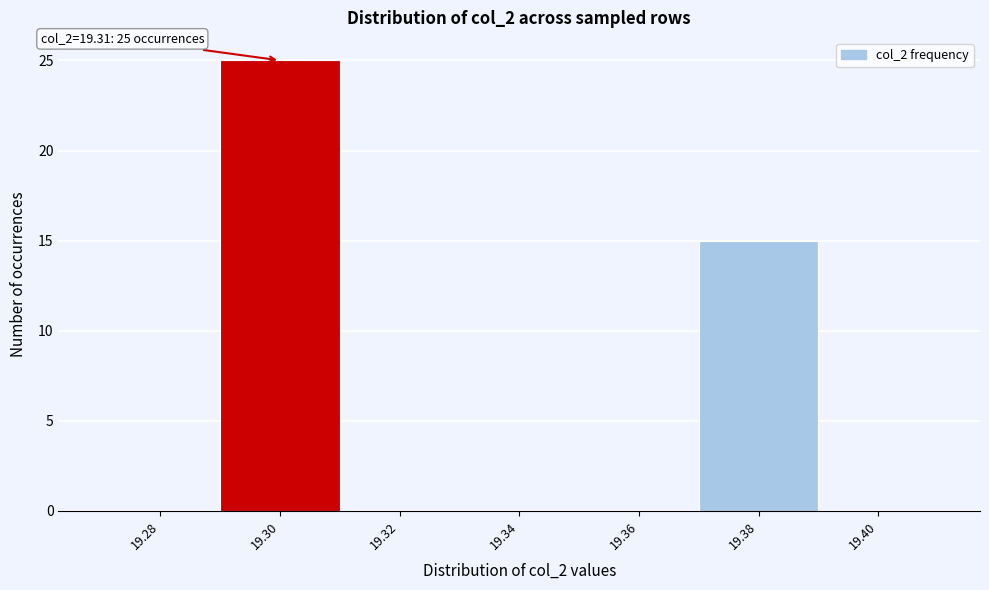

Reading left to right, transcribe all the data shown in this chart.

19.28=0	19.30=25	19.32=0	19.34=0	19.36=0	19.38=15	19.40=0